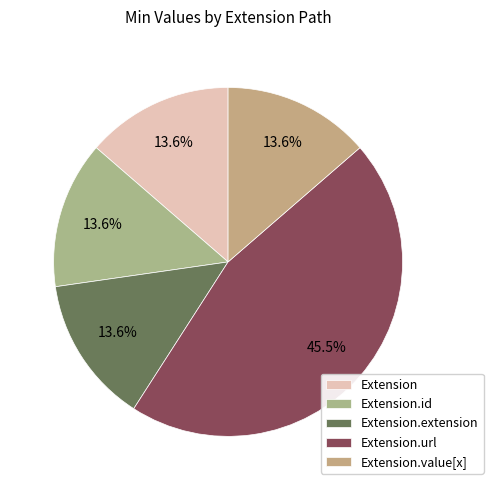

Which slice is the smallest?

Extension